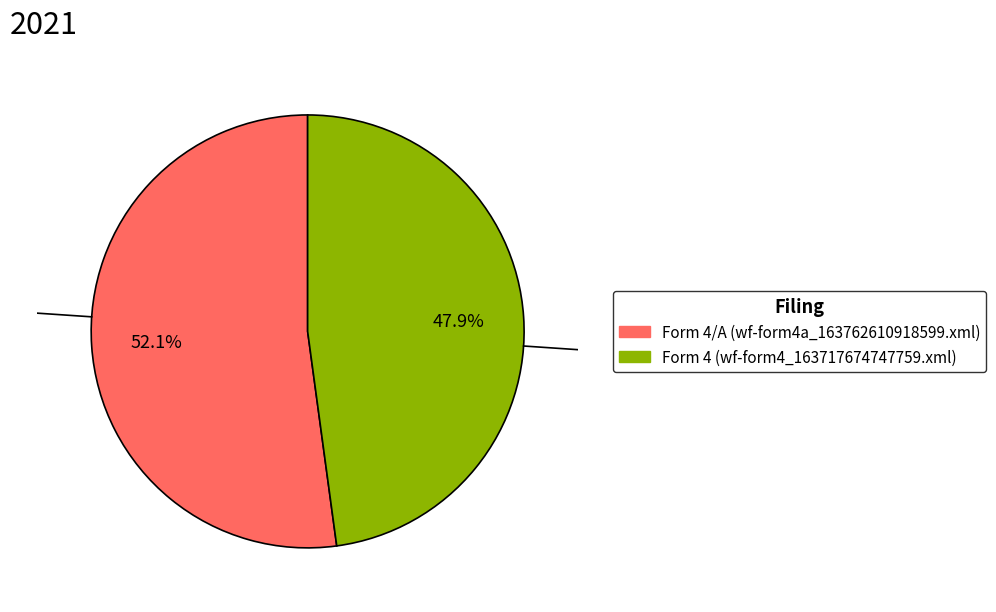

To the nearest percent, what is the average slice percentage?

50%